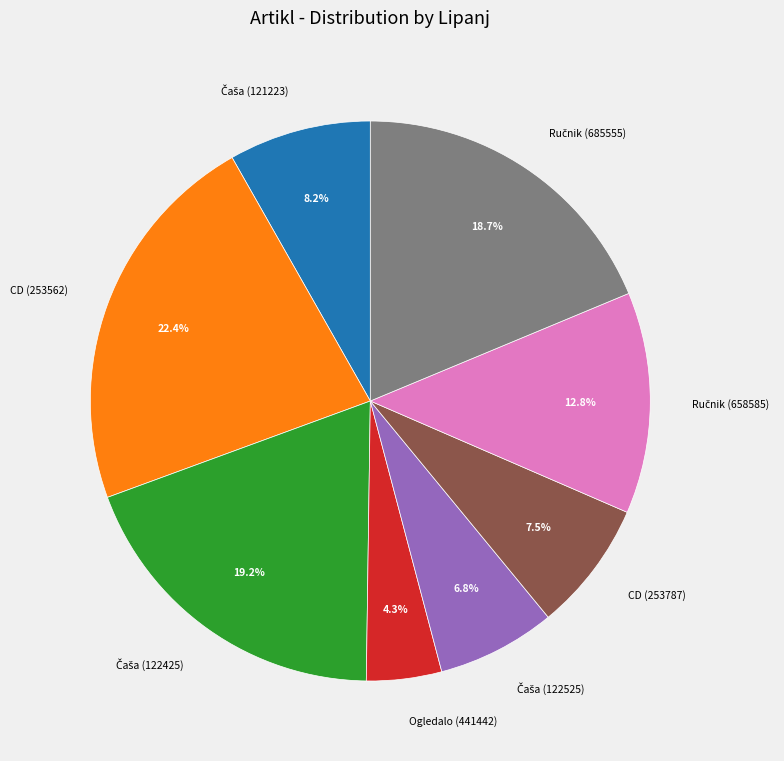

Is there a majority slice in this chart?

No